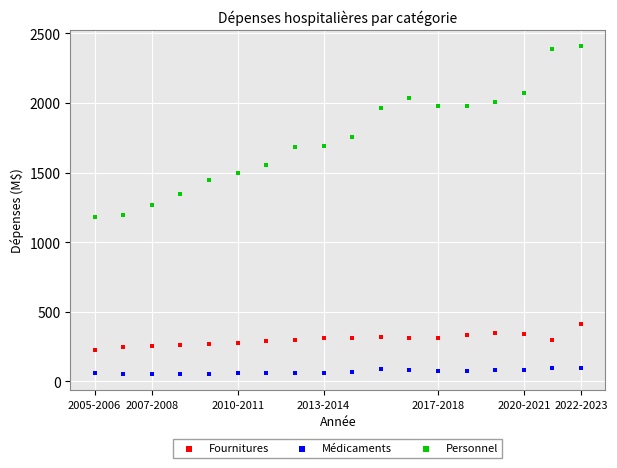

Across all data points, what is the range of Y values (max minus min)?

2352.3